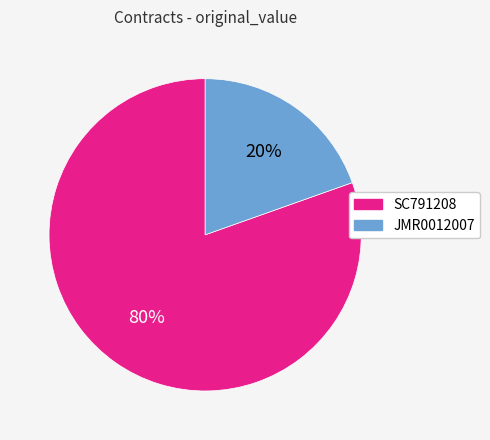

True or false: JMR0012007 accounts for 34% of the total.

False